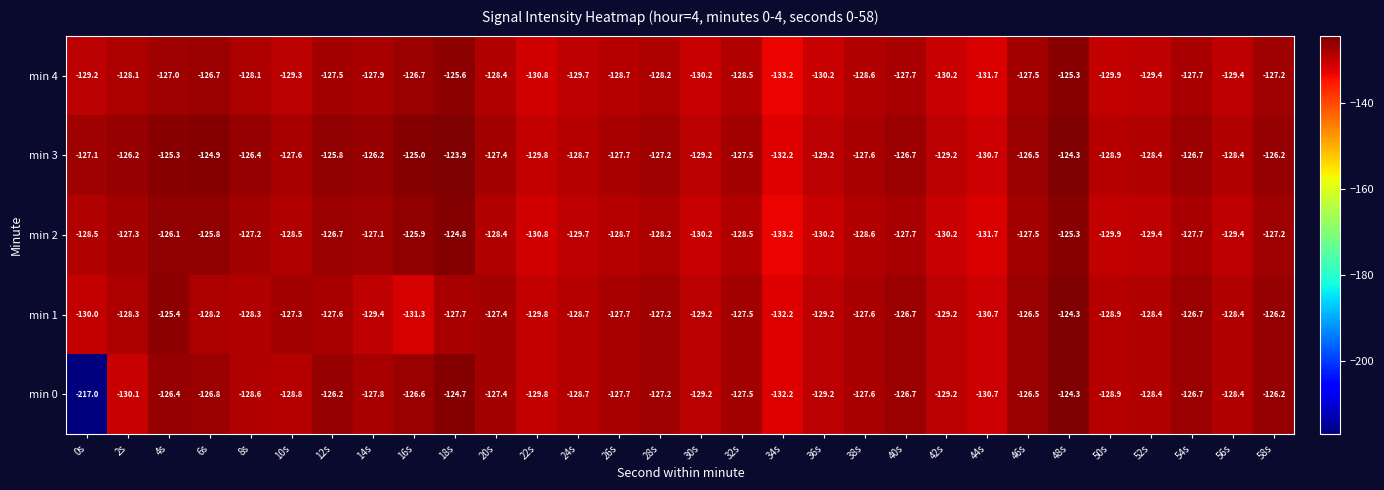

What is the sum of the min 3 values at 54s and 32s?

-254.2